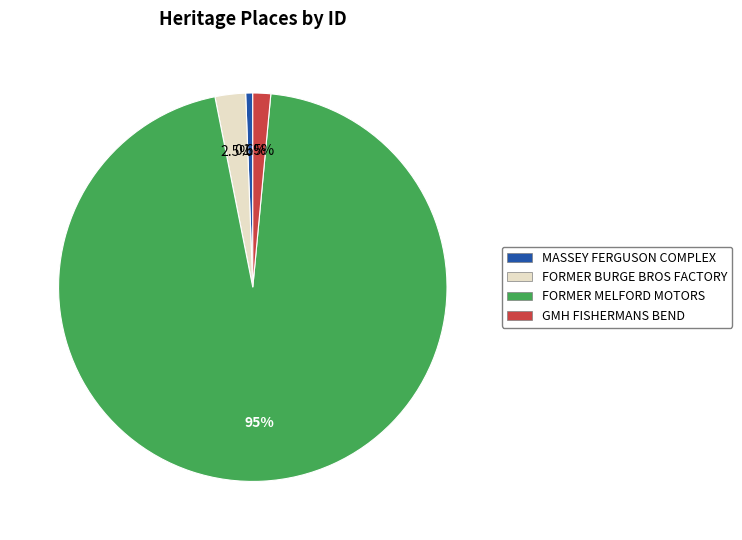

To the nearest percent, what is the difference between the largest and smallest slice percentages?

95%